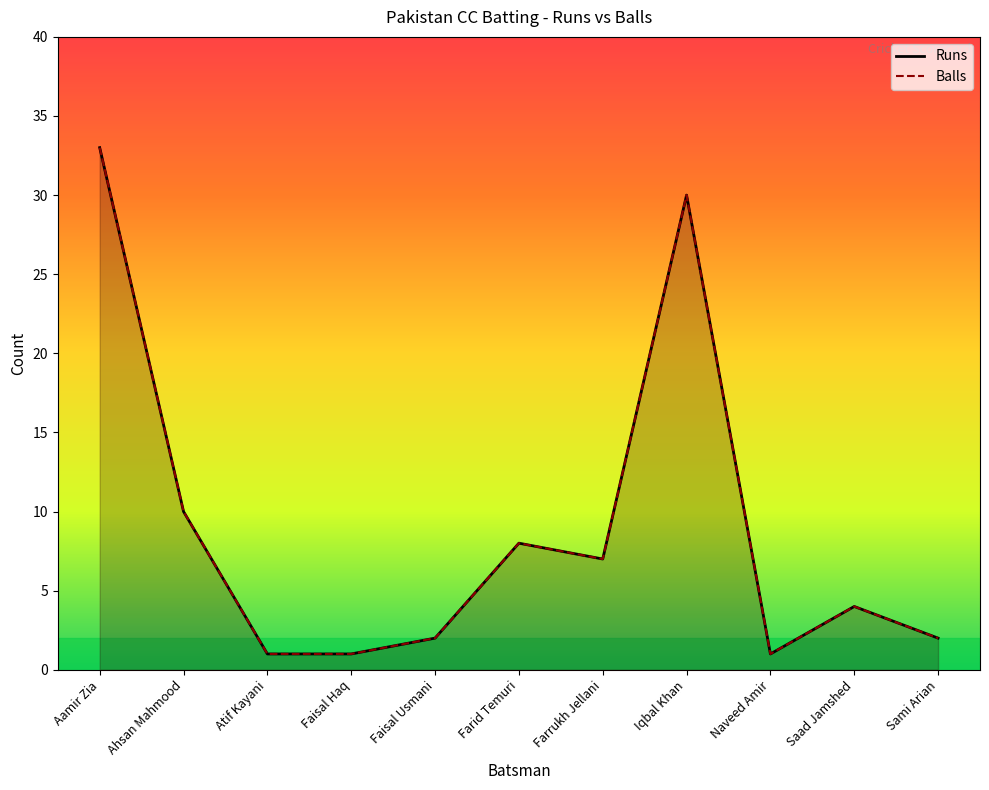

Where is the first local maximum for Runs?

Farid Temuri